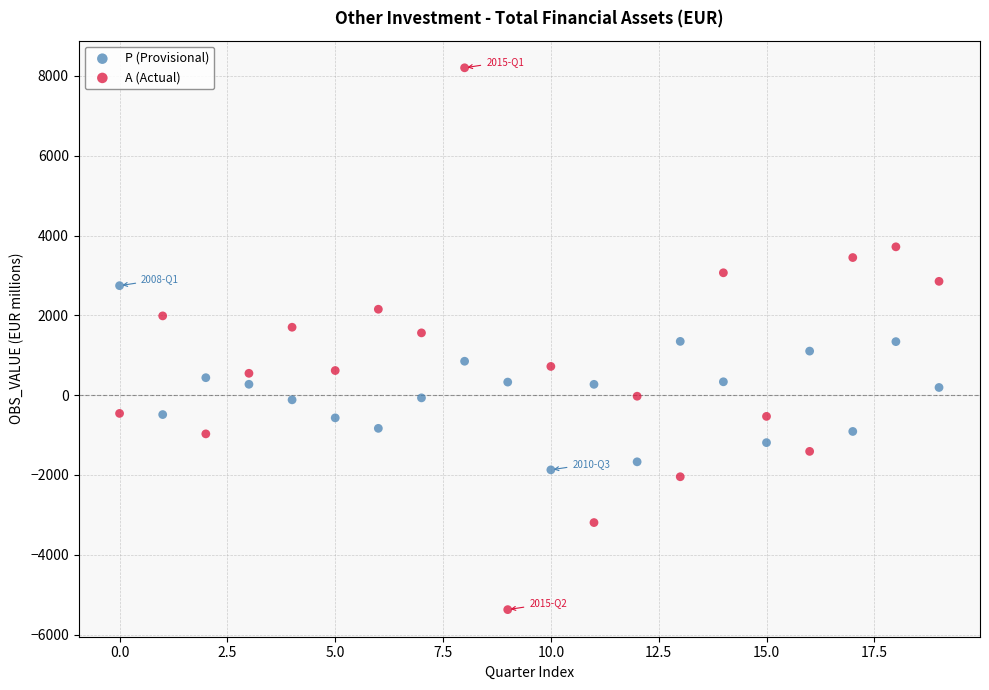

Which series contains the highest Y value?

A (Actual)